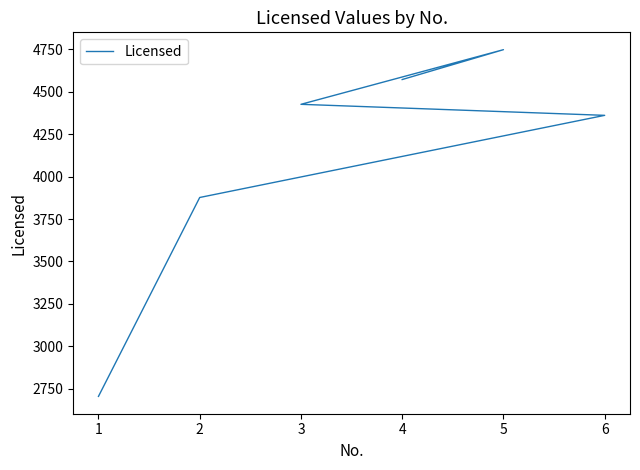

How many lines are shown in the chart?

1